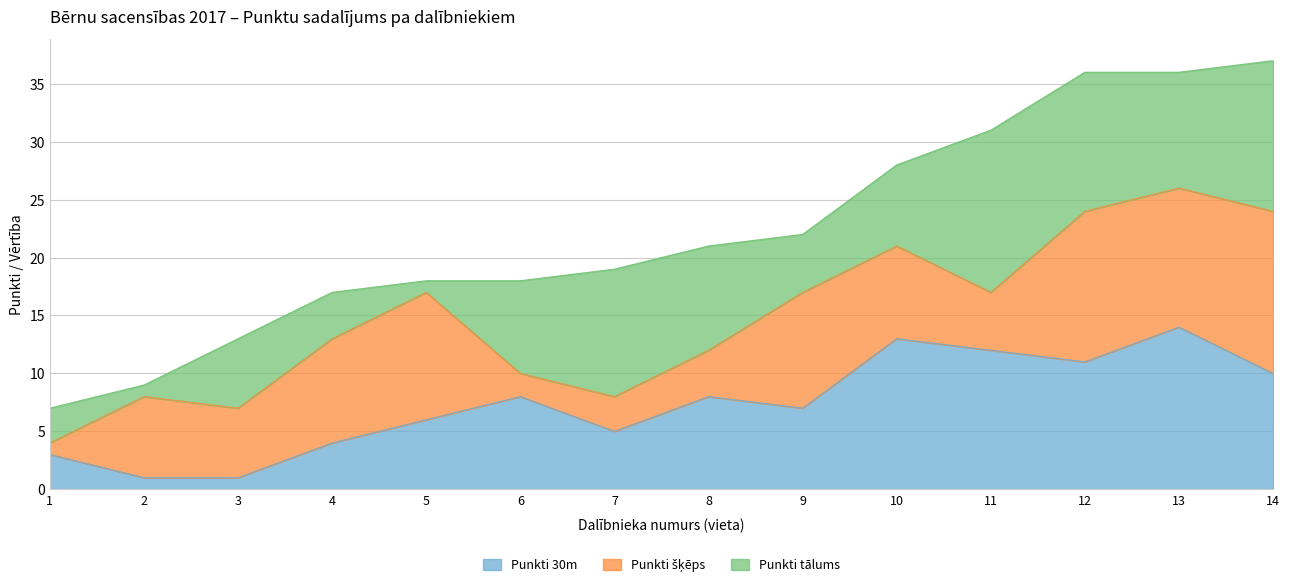

Which category has the highest value in the Punkti 30m series?

13